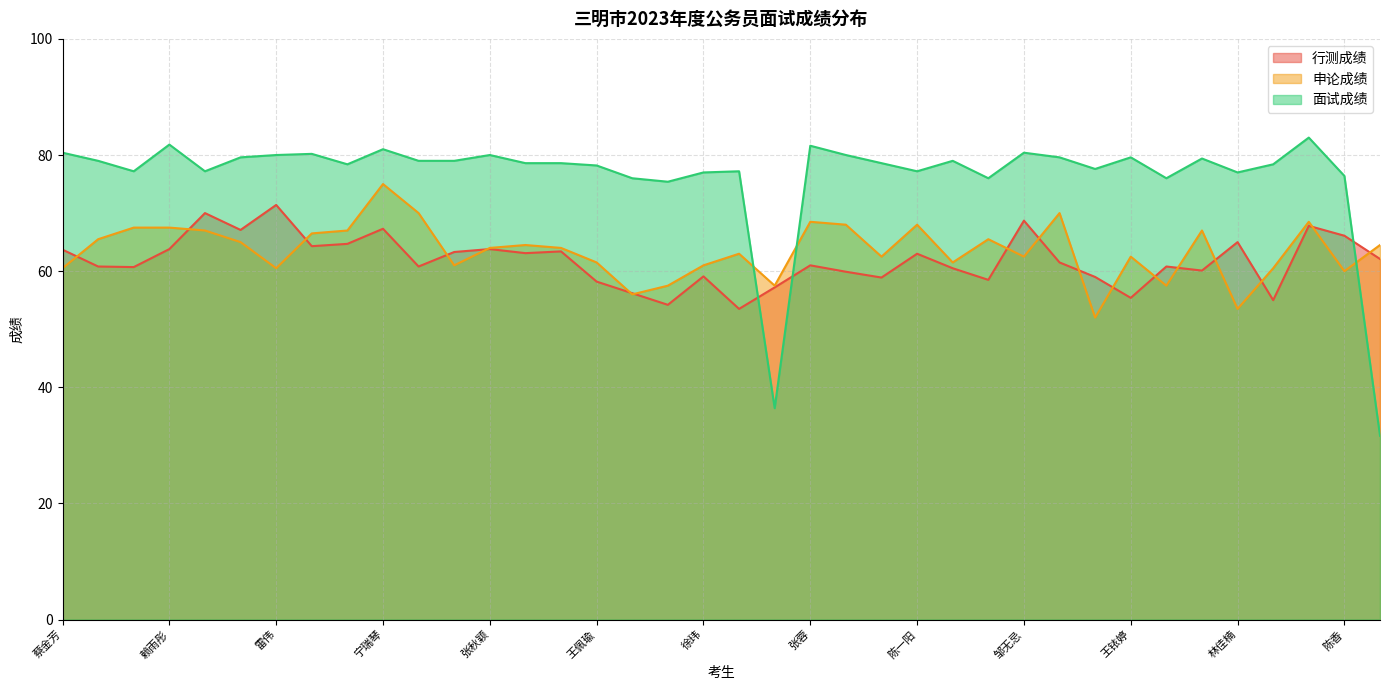

What are all the series names shown in the legend?

行测成绩, 申论成绩, 面试成绩